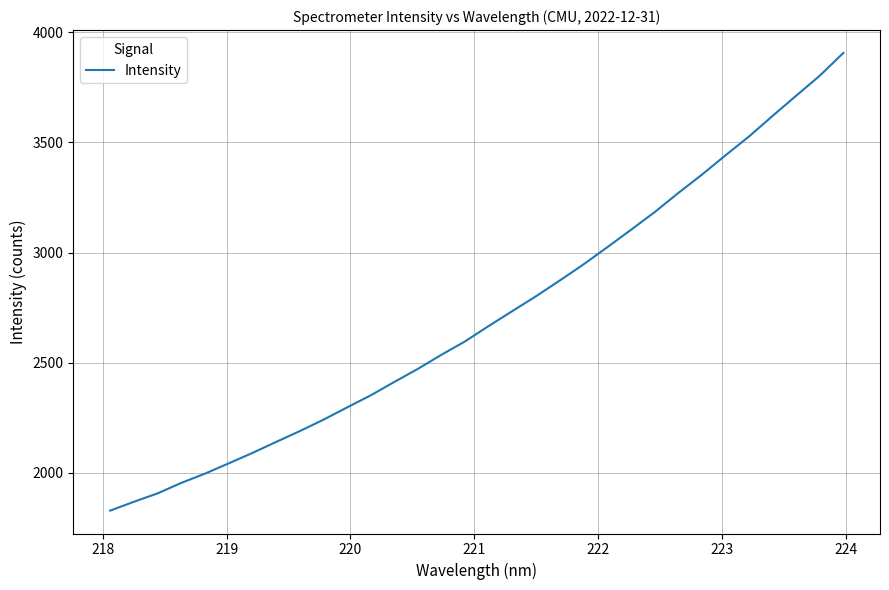

What is the maximum value shown in the chart?

3905.6